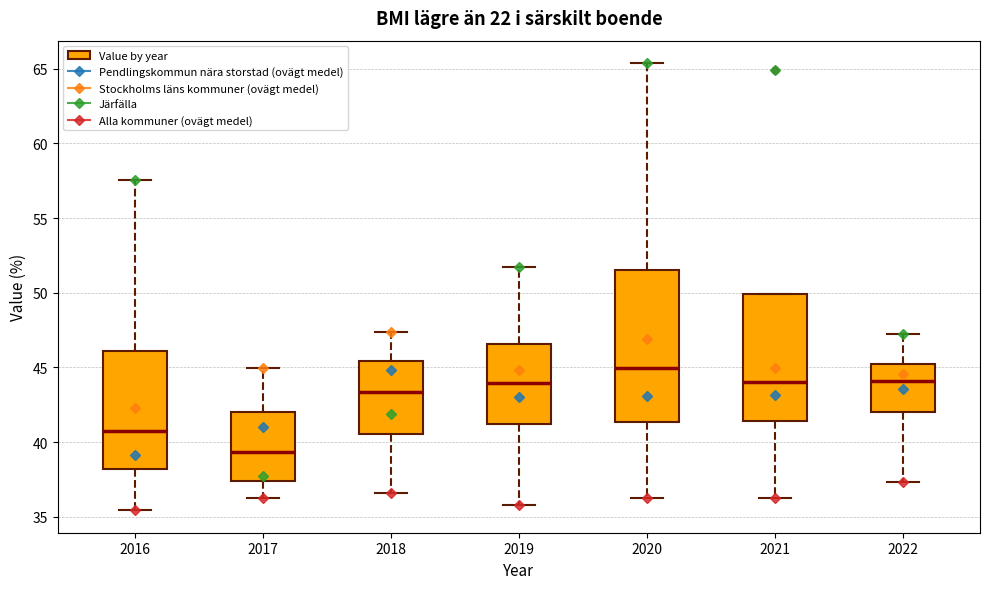

Reading left to right, read every box against the y-axis: the position of its median line, the range the box covers, and the ends of its whiskers. The values are not printed on the chart, so give them approximately, as read against the axis.

2016: median 40.5, box 38.0 to 46.0, whiskers 35.5 to 57.5
2017: median 39.5, box 37.5 to 42.0, whiskers 36.5 to 45.0
2018: median 43.5, box 40.5 to 45.5, whiskers 36.5 to 47.5
2019: median 44.0, box 41.0 to 46.5, whiskers 36.0 to 51.5
2020: median 45.0, box 41.5 to 51.5, whiskers 36.5 to 65.5
2021: median 44.0, box 41.5 to 50.0, whiskers 36.5 to 50.0
2022: median 44.0, box 42.0 to 45.5, whiskers 37.5 to 47.0